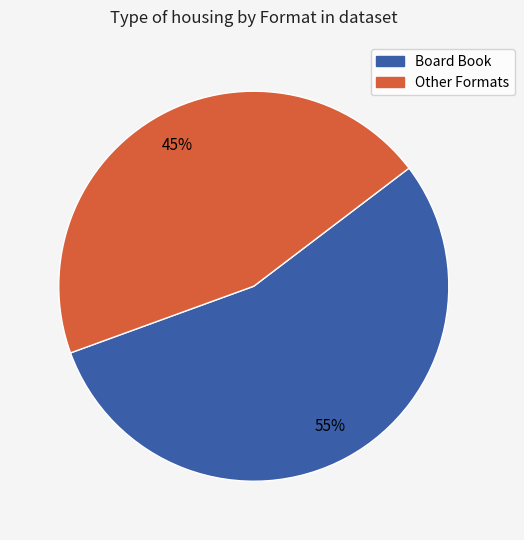

Is there any slice that represents more than half of the pie?

Yes